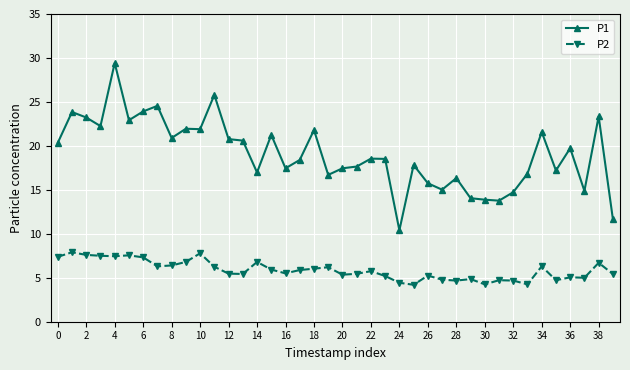

What is the lowest value of the P2 series?

4.2